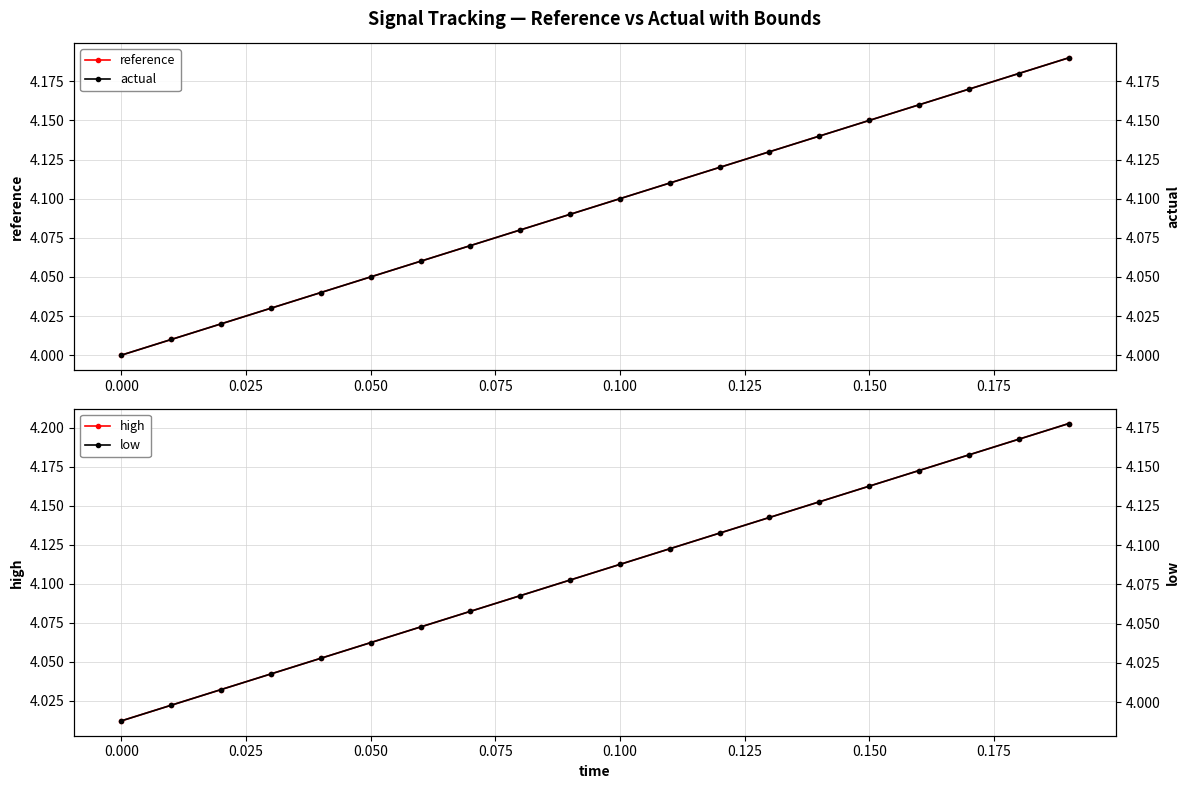

True or false: reference has more than 0 interior local peaks.

False